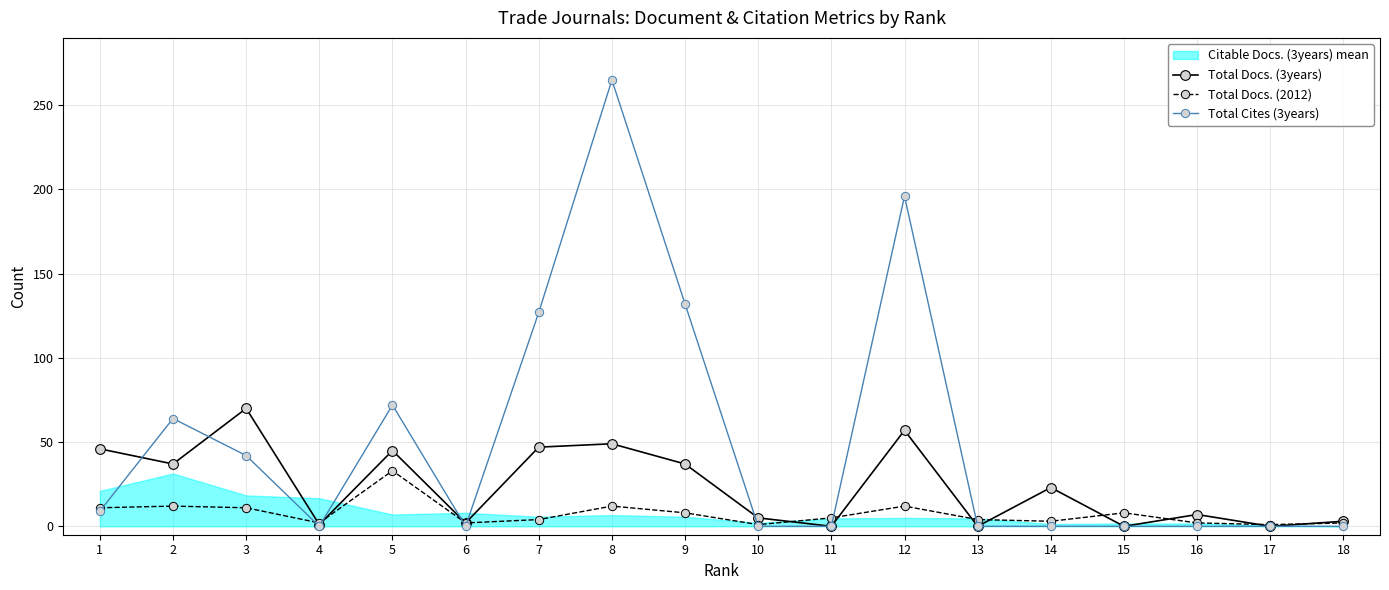

Reading right to left, extract all data points from this chart.

Total Docs. (3years): 18=3	17=0	16=7	15=0	14=23	13=0	12=57	11=0	10=5	9=37	8=49	7=47	6=2	5=45	4=1	3=70	2=37	1=46
Total Docs. (2012): 18=2	17=1	16=2	15=8	14=3	13=4	12=12	11=5	10=1	9=8	8=12	7=4	6=2	5=33	4=2	3=11	2=12	1=11
Total Cites (3years): 18=0	17=0	16=0	15=0	14=0	13=0	12=196	11=0	10=0	9=132	8=265	7=127	6=0	5=72	4=0	3=42	2=64	1=9